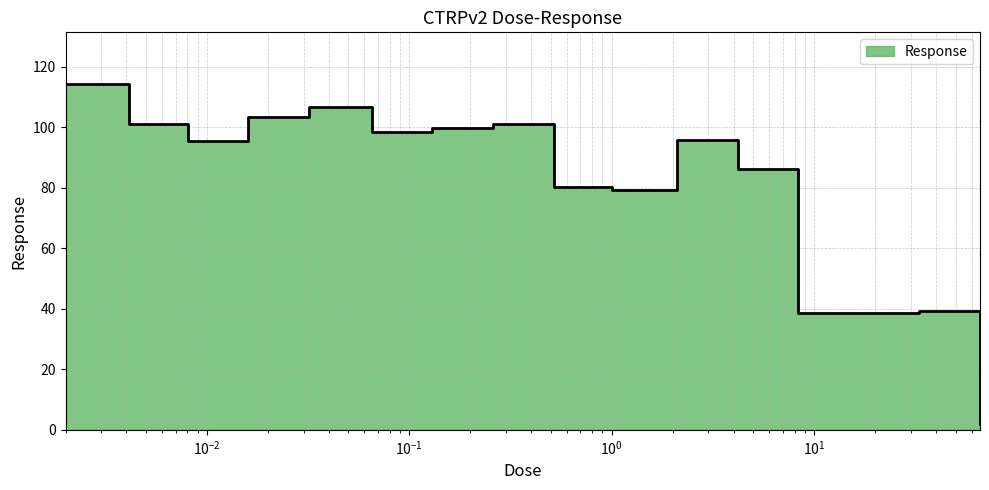

At which category does the chart reach its minimum across all series?

66.0